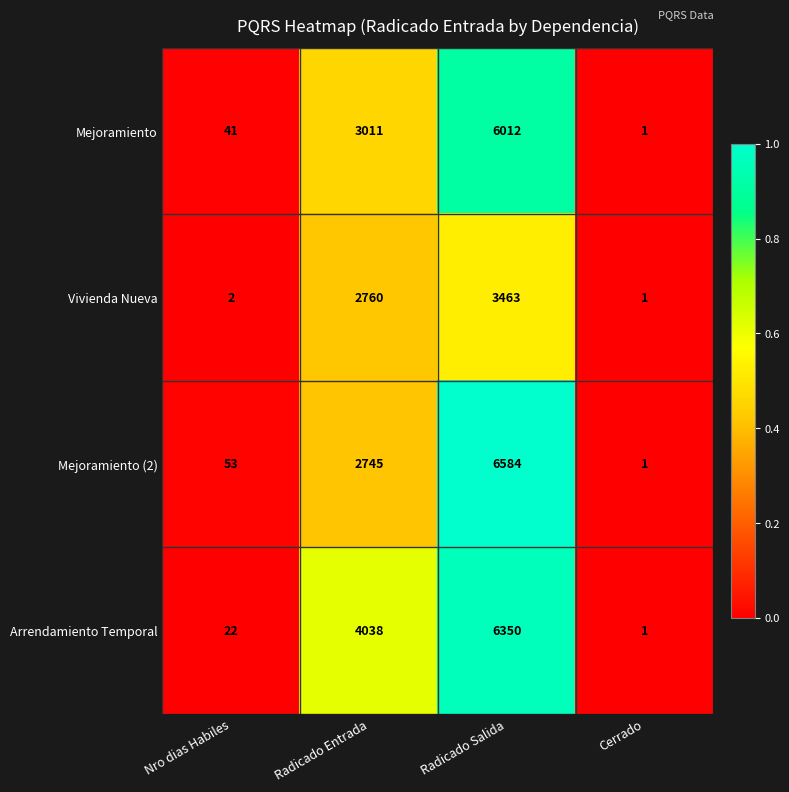

Count the number of categories in the chart.

4